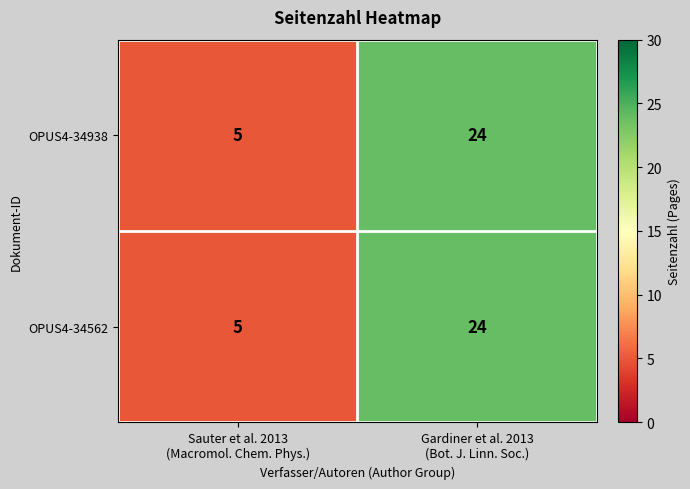

What is the maximum value shown in the chart?

24